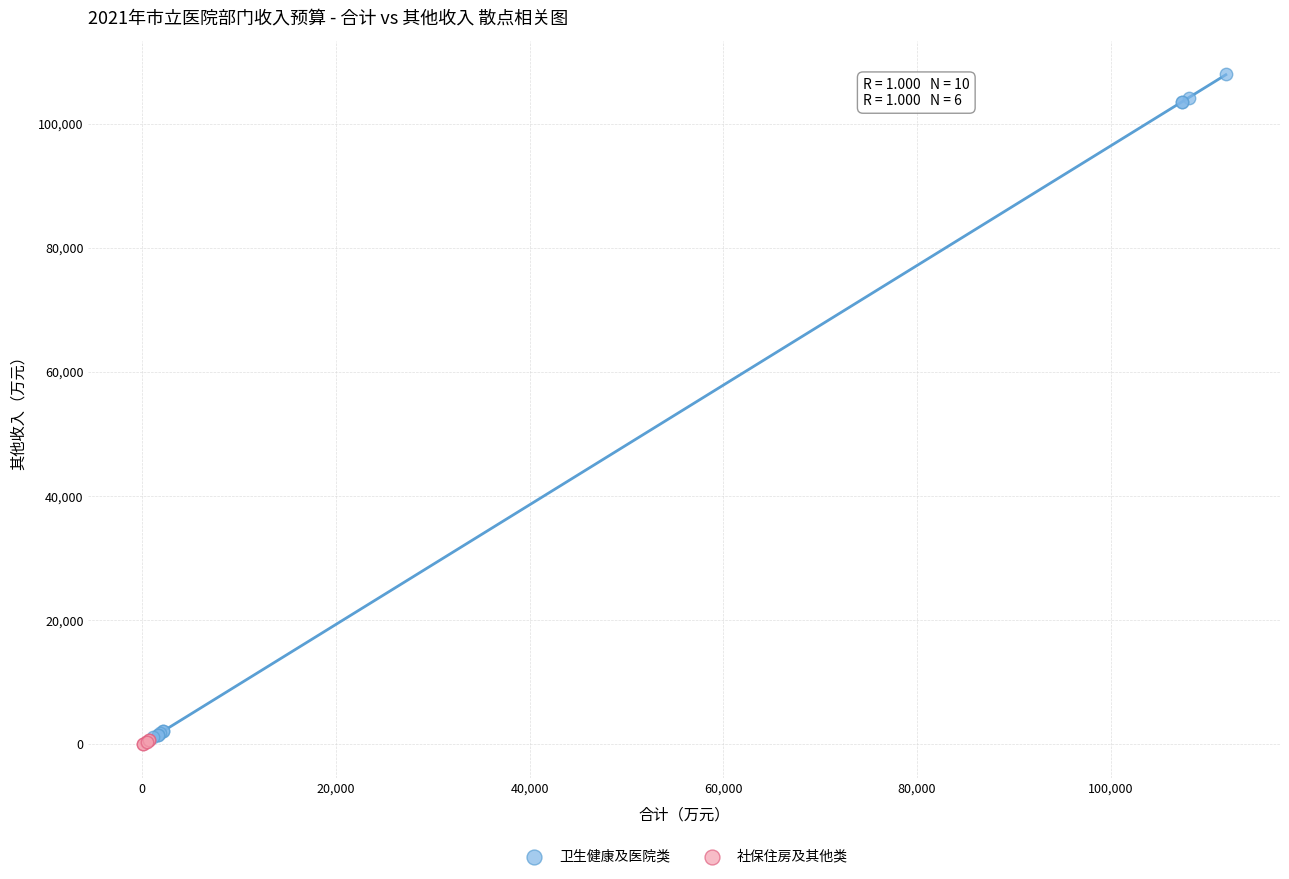

Which series has the largest Y range (max minus min)?

卫生健康及医院类